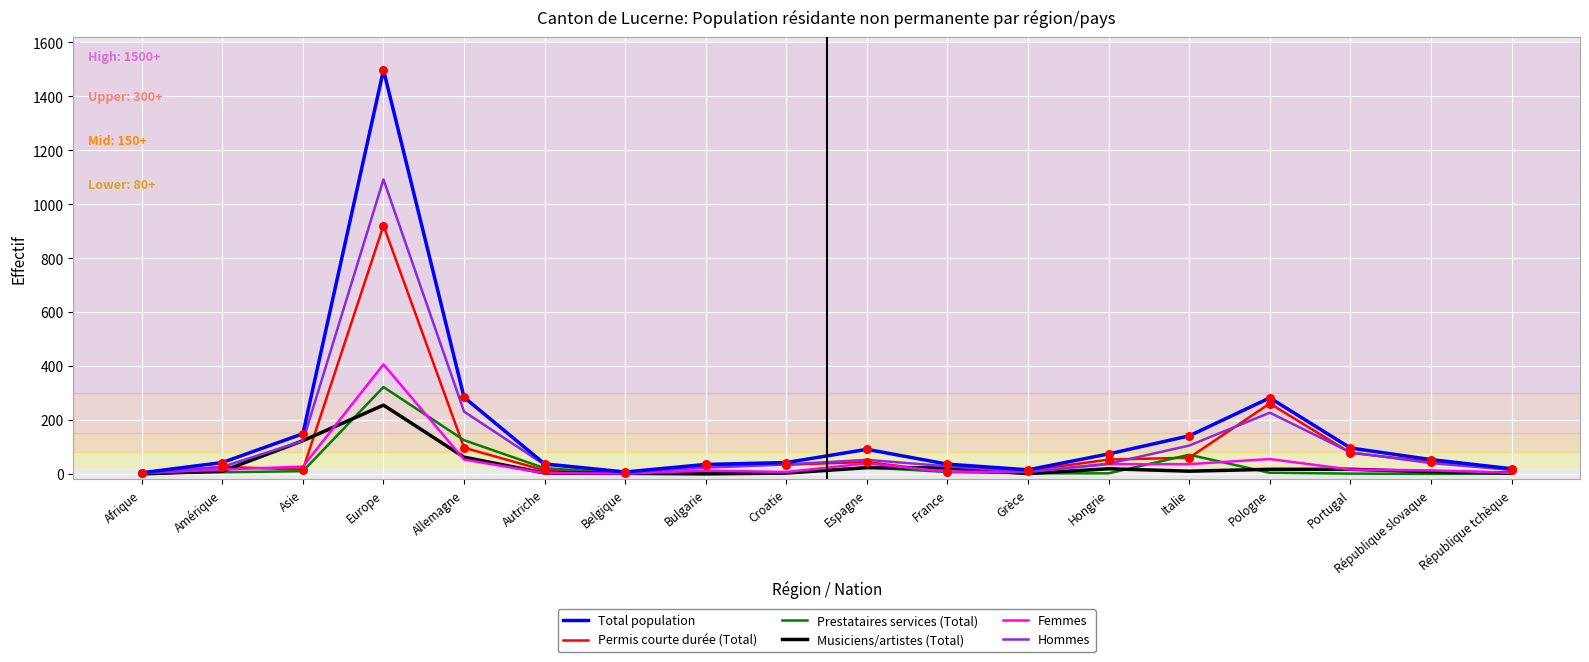

What is the total value across all series at Grèce?

45